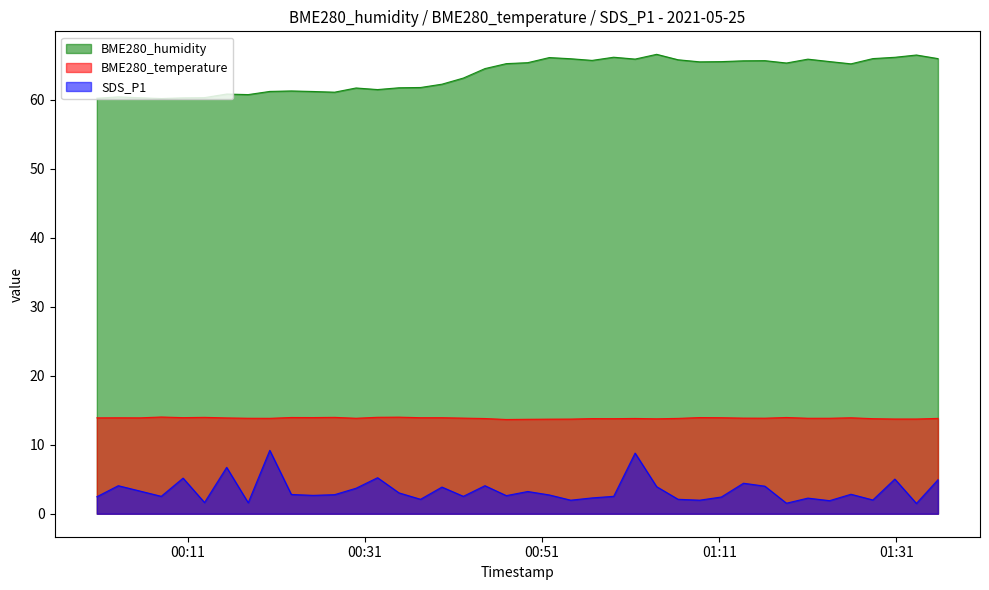

Reading right to left, list all the values displayed in this chart.

BME280_humidity: 66.0	66.5	66.2	66.0	65.2	65.6	65.9	65.4	65.7	65.7	65.6	65.5	65.8	66.6	65.9	66.2	65.7	66.0	66.2	65.4	65.3	64.5	63.2	62.3	61.8	61.8	61.5	61.7	61.1	61.2	61.3	61.2	60.8	60.9	60.3	60.3	60.2	60.3	60.5	60.2
BME280_temperature: 13.8	13.7	13.7	13.8	13.9	13.8	13.8	14.0	13.9	13.9	13.9	13.9	13.8	13.8	13.8	13.8	13.8	13.7	13.7	13.7	13.7	13.8	13.9	13.9	13.9	14.0	14.0	13.8	14.0	13.9	14.0	13.8	13.8	13.9	14.0	13.9	14.0	13.9	13.9	13.9
SDS_P1: 4.9	1.5	5.0	2.0	2.8	1.9	2.3	1.5	4.0	4.4	2.4	2.0	2.1	3.9	8.8	2.5	2.3	2.0	2.7	3.2	2.6	4.1	2.5	3.9	2.1	3.0	5.2	3.7	2.8	2.7	2.8	9.2	1.6	6.7	1.6	5.2	2.5	3.3	4.1	2.5